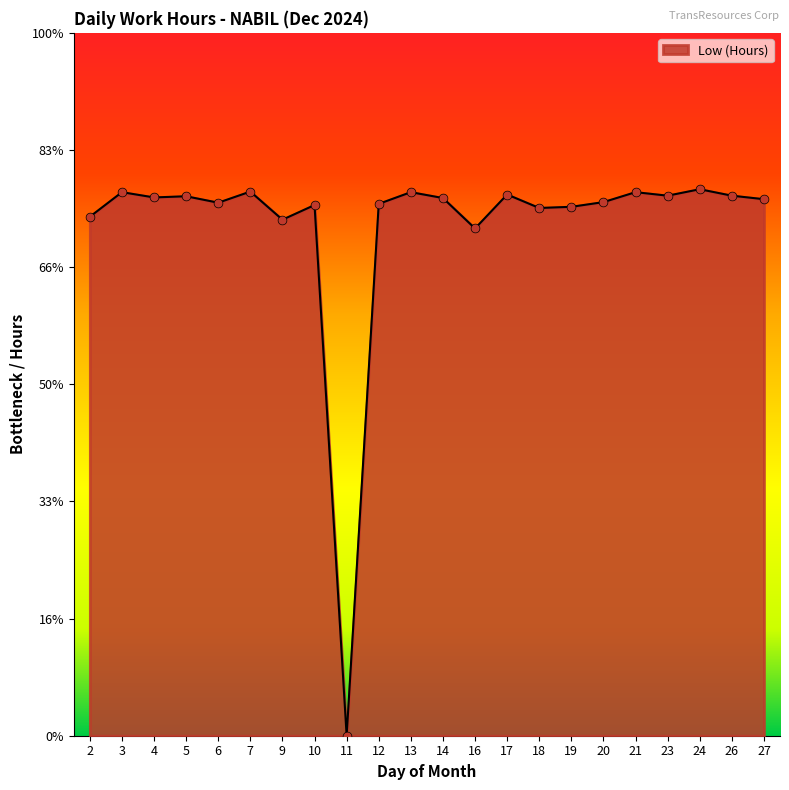

Between 12 and 2, which is larger?

12